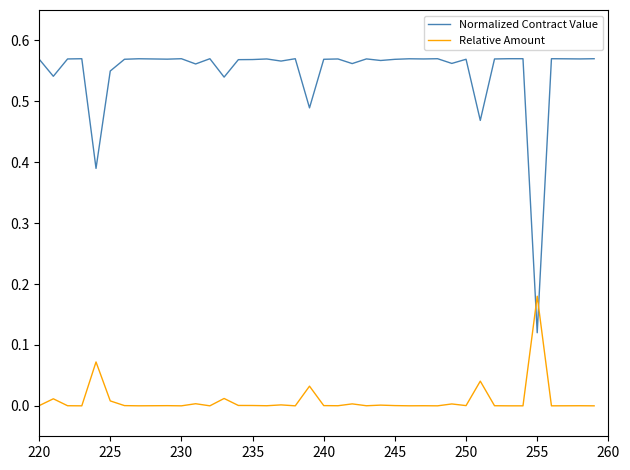

List the series in order of their overall mean, lowest first.

Relative Amount, Normalized Contract Value